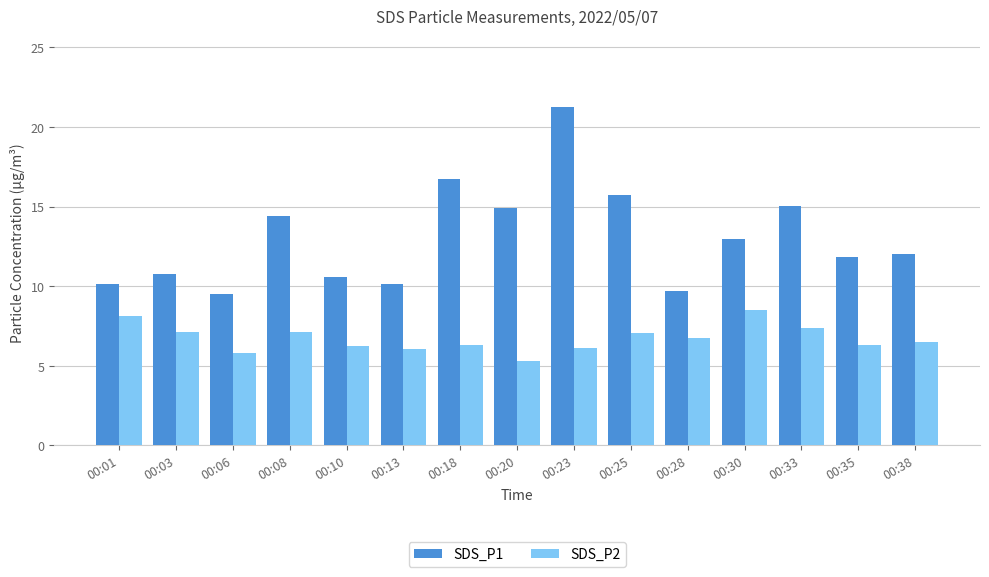

Which series has the largest total across all categories?

SDS_P1